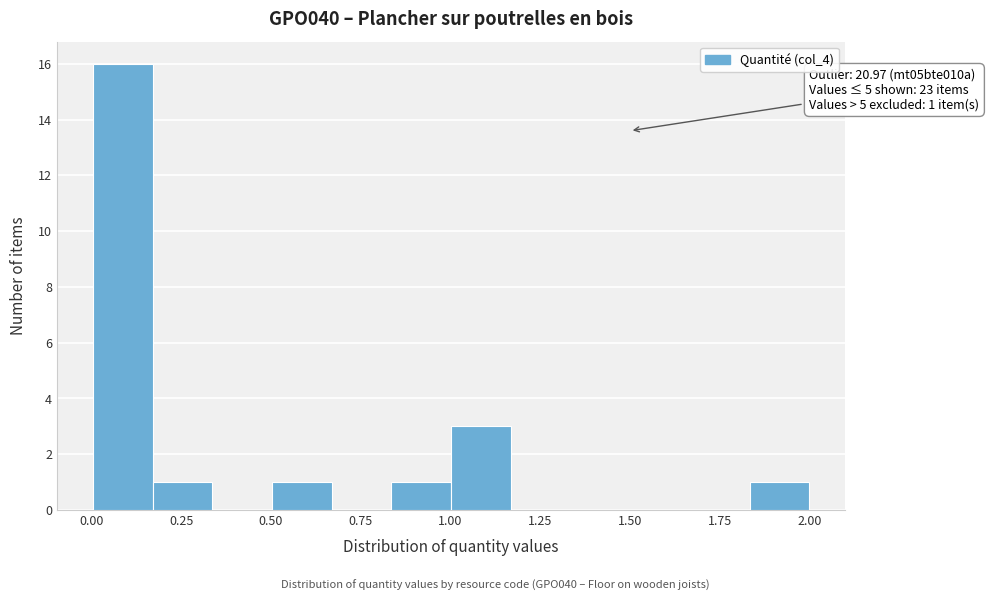

Read against the x-axis, roughly where is the centre of the tallest bar?

0.10